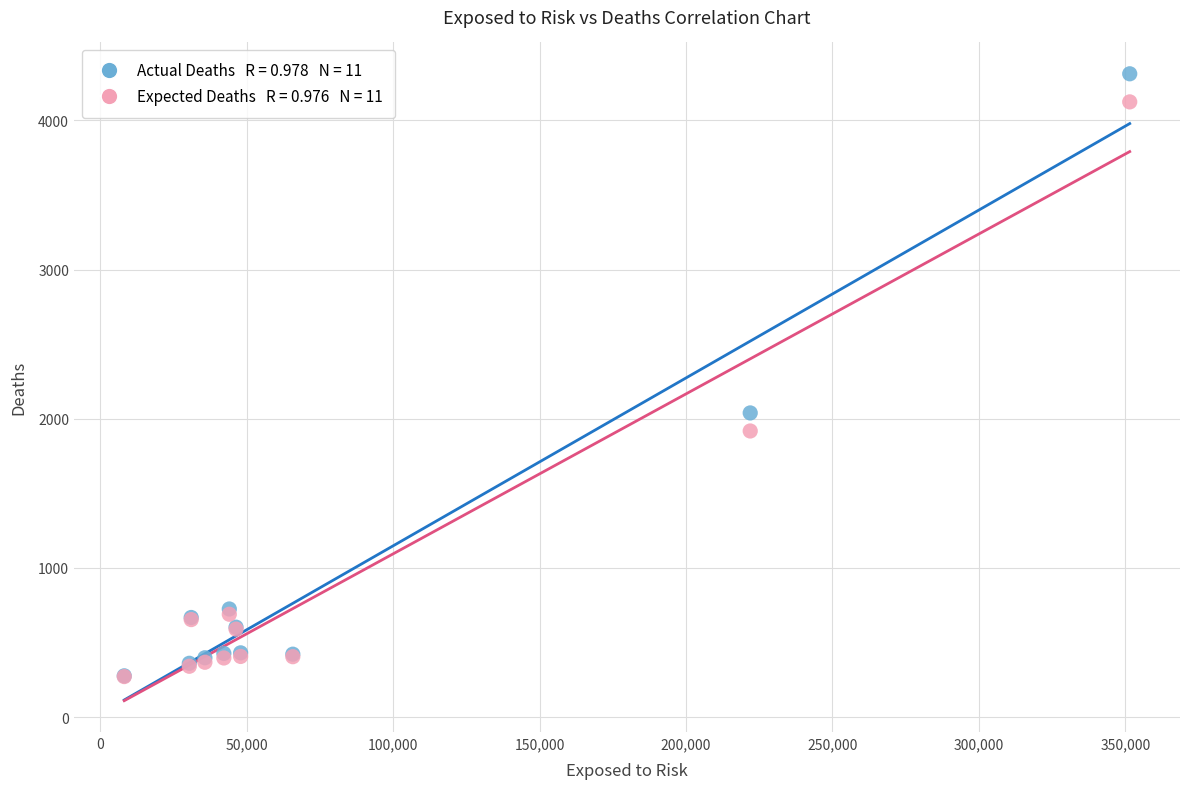

Across all series, what Y value is closest to 2291?

2039.0